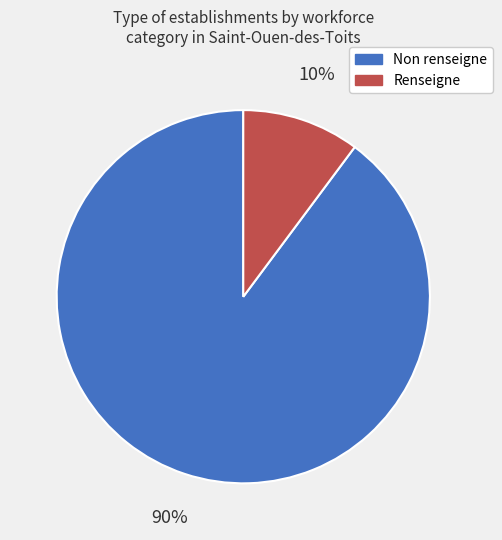

Does any single category account for the majority?

Yes